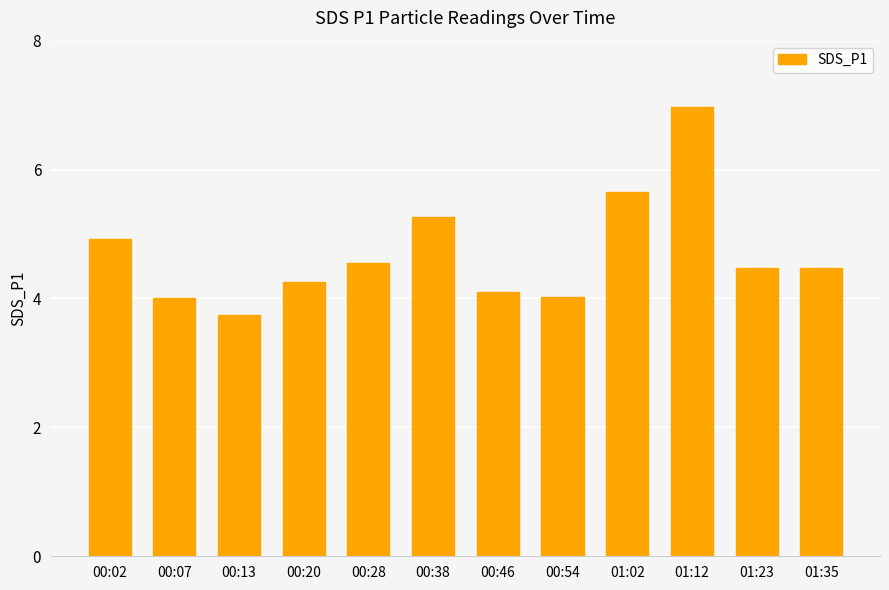

Where does the data first go above 4?

00:02